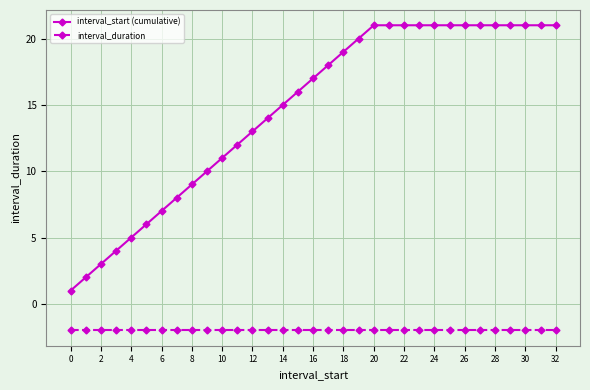

True or false: interval_start (cumulative) and interval_duration intersect in this chart.

False